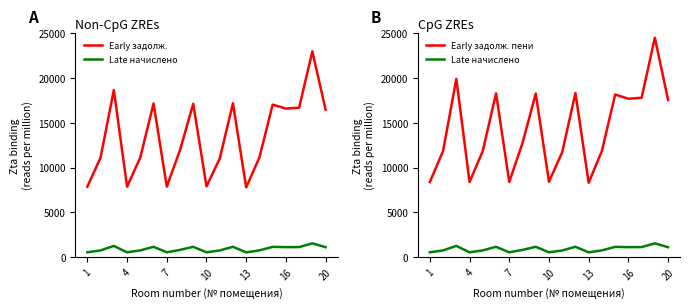

What is the label of the 18th point from the right?

4